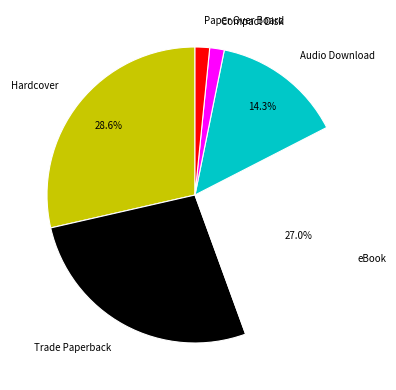

Is there a majority slice in this chart?

No